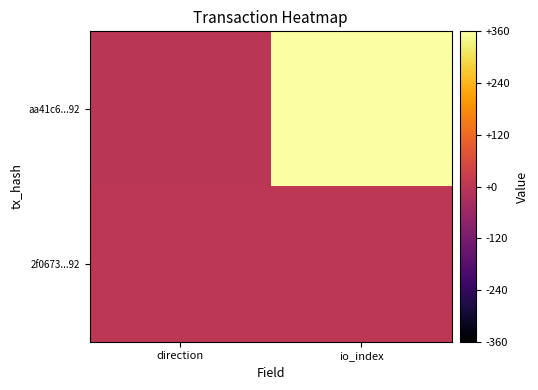

Which label corresponds to the smallest value in the chart?

direction